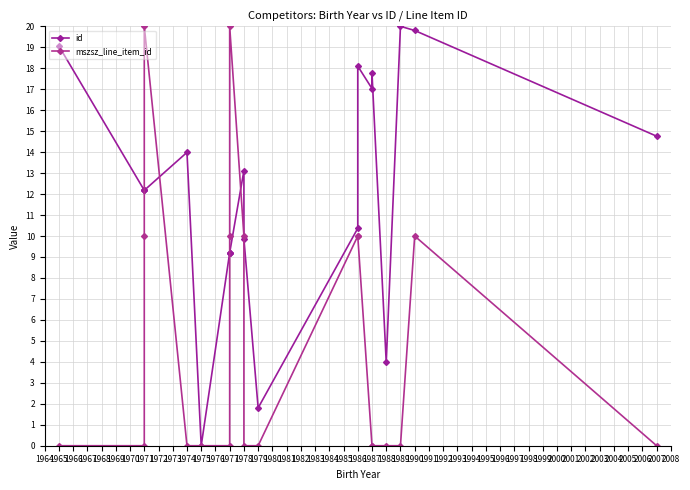

Which series ends up on top after the final intersection of mszsz_line_item_id and id?

id